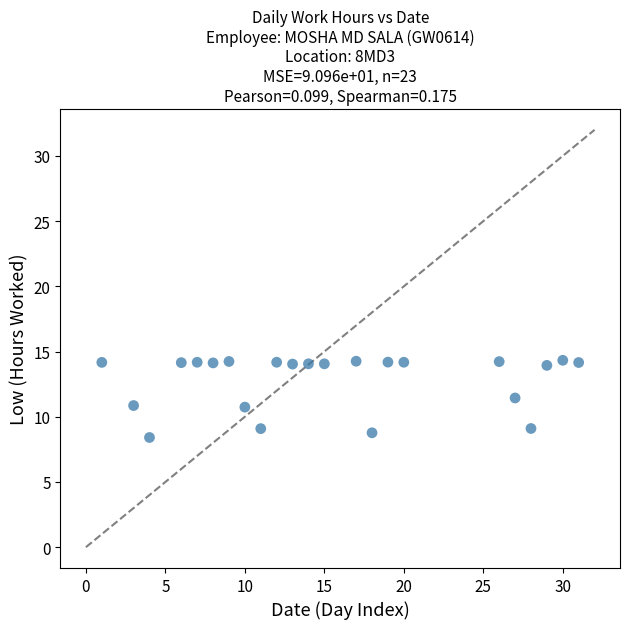

What is the range of Y values (max minus min)?

5.9